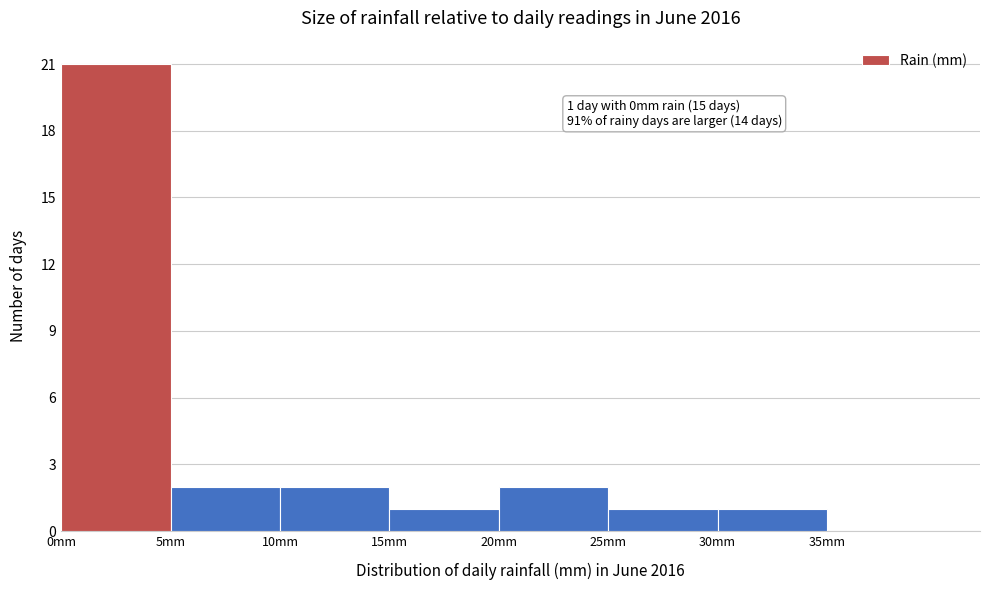

Which range on the x-axis has the tallest bar?

0 to 5